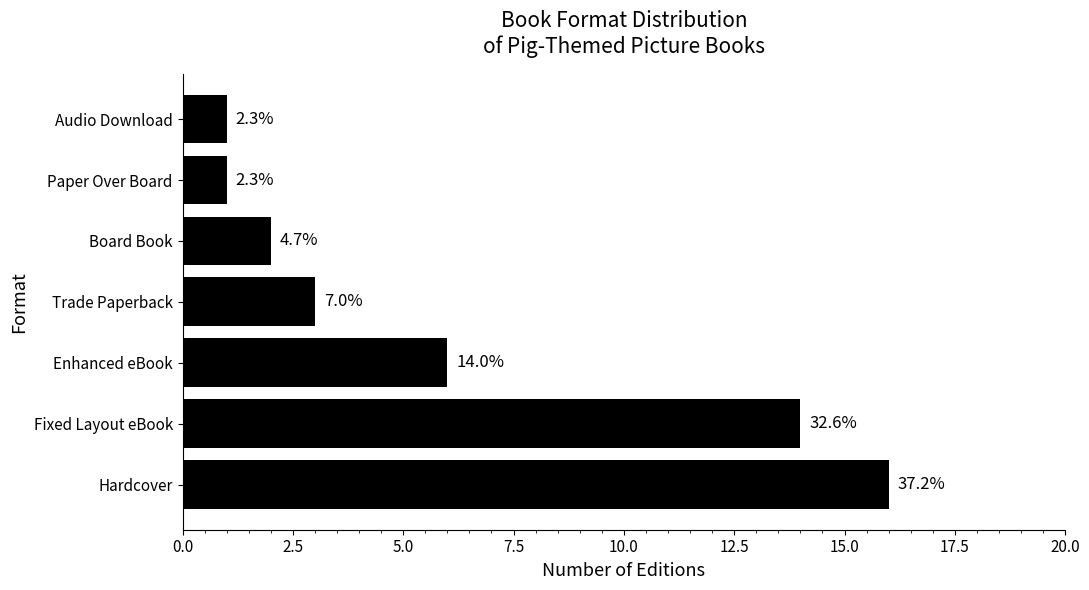

Are the bars horizontal?

Yes